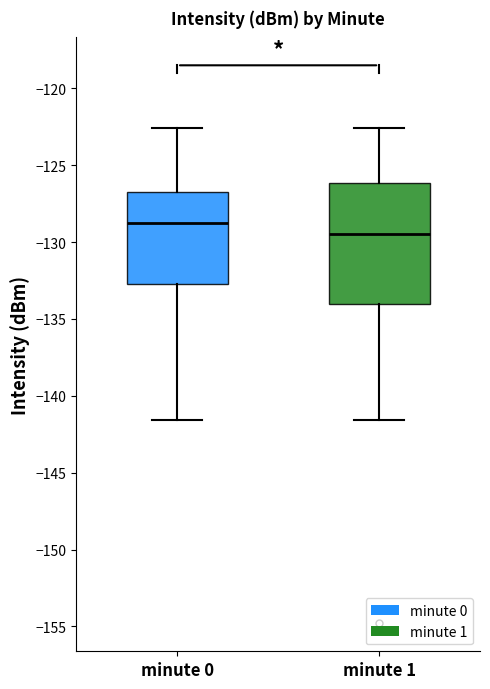

Where does the median line of the box for minute 0 sit on the y-axis? The values are not printed on the chart, so give them approximately, as read against the axis.

-129.0